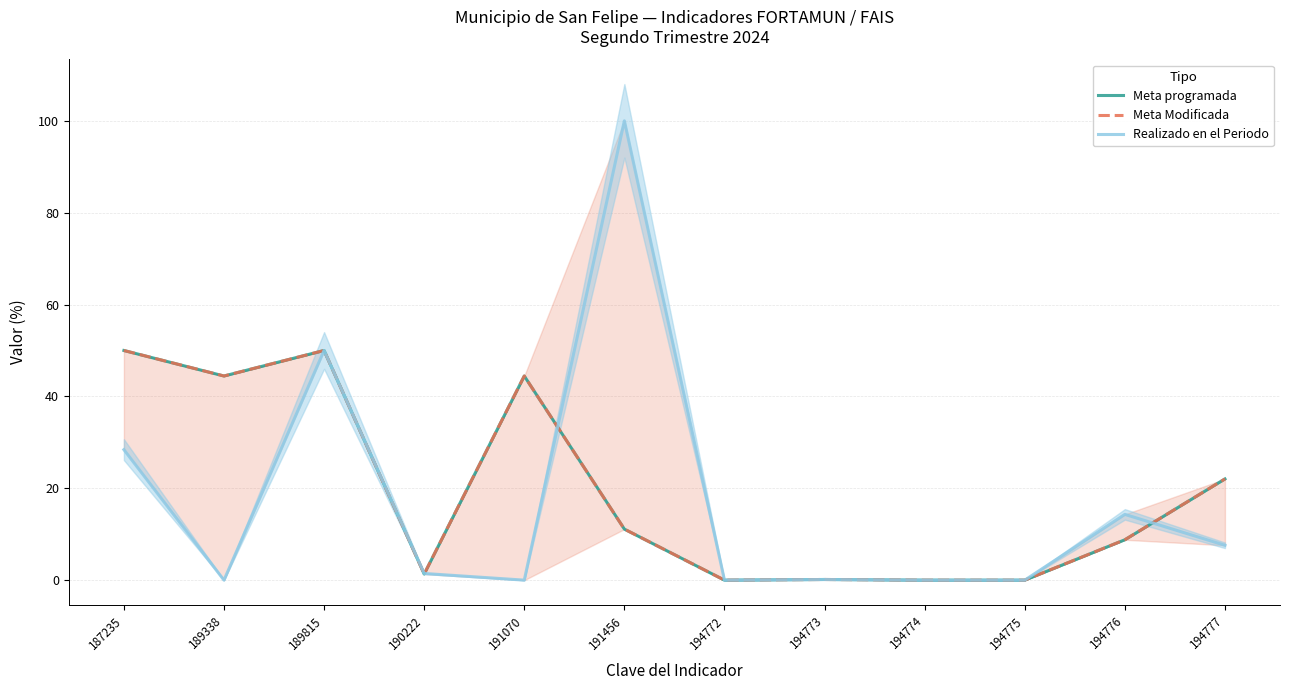

How many positive values does the Meta programada series have?

9